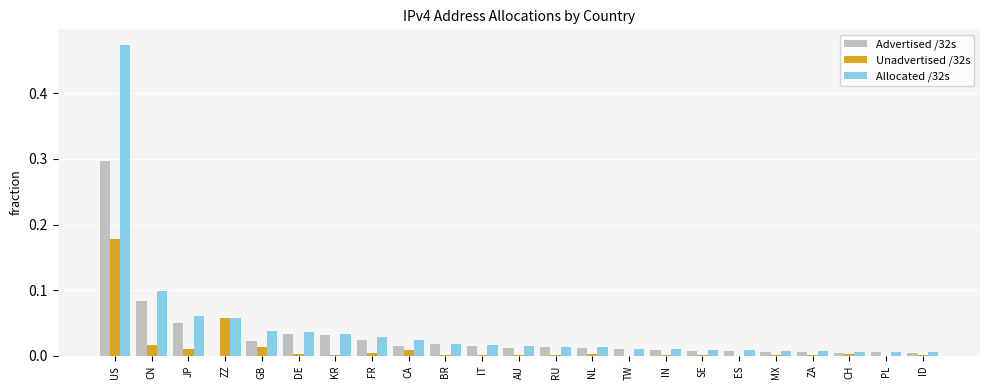

Are the bars grouped side by side (vs. stacked)?

Yes